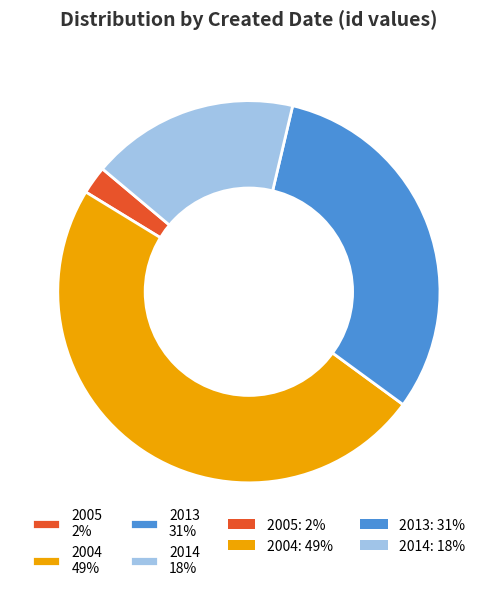

To the nearest percent, what is the combined percentage of 2014 18% and 2013 31%?

49%